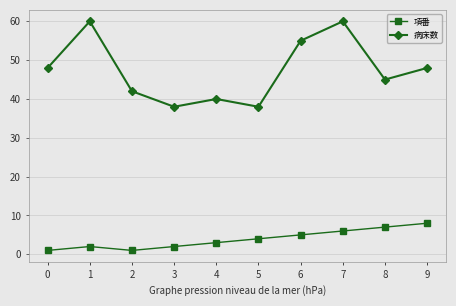

At which category does 項番 reach its first local valley?

2